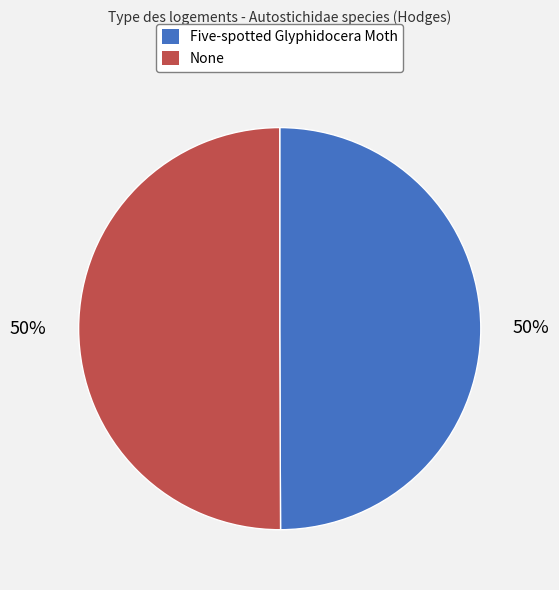

What percentage is the Five-spotted Glyphidocera Moth slice, to the nearest percent?

50%